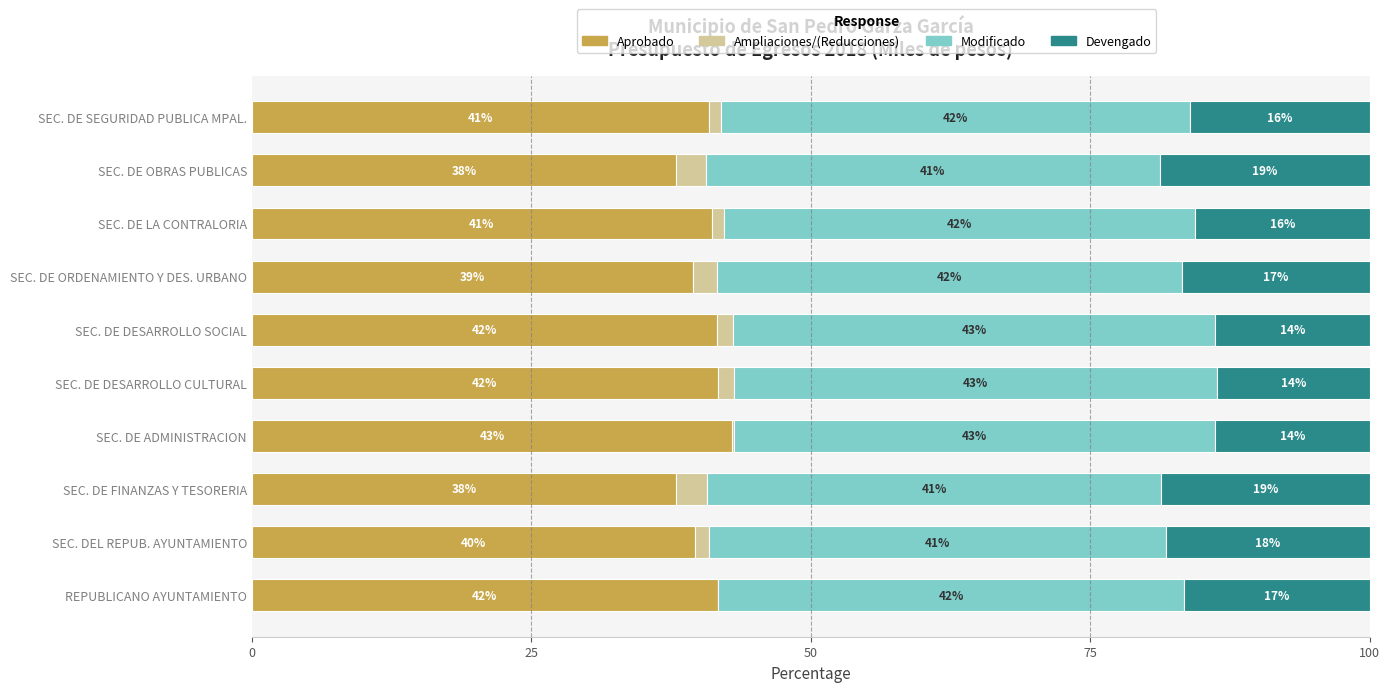

What is the total value across all series at SEC. DEL REPUB. AYUNTAMIENTO?

100.0